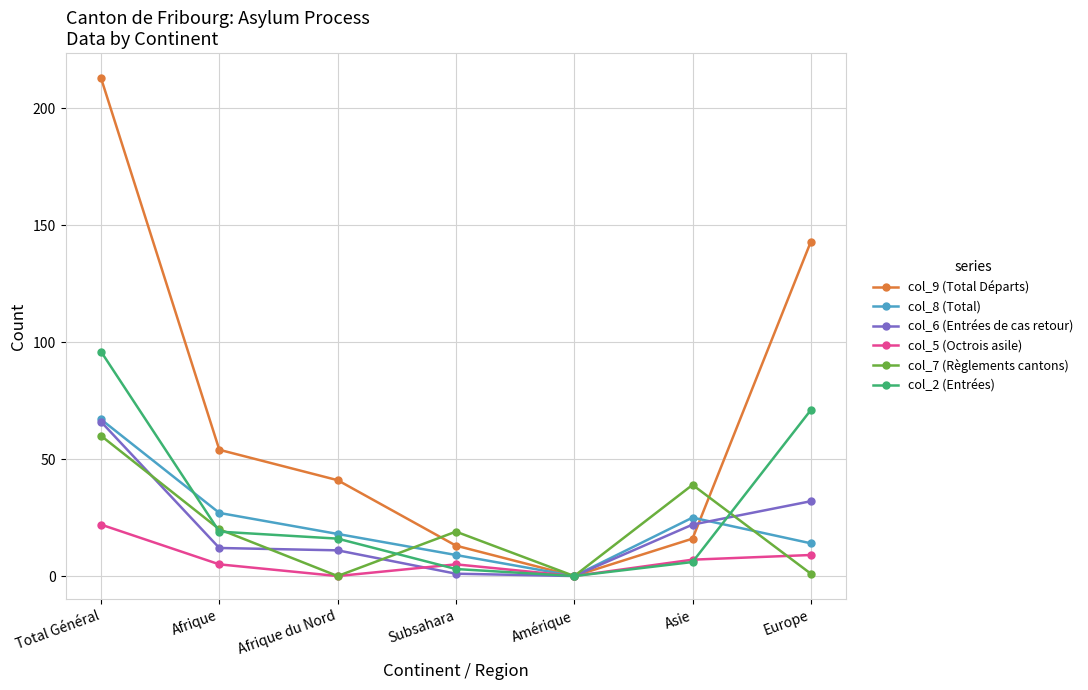

Where do col_9 (Total Départs) and col_7 (Règlements cantons) first cross each other?

Afrique du Nord and Subsahara